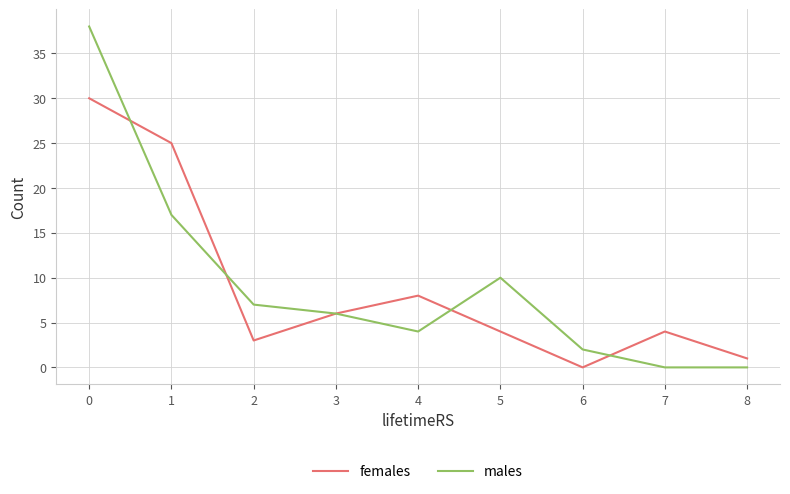

What is the difference between the highest and lowest values at 1?

8